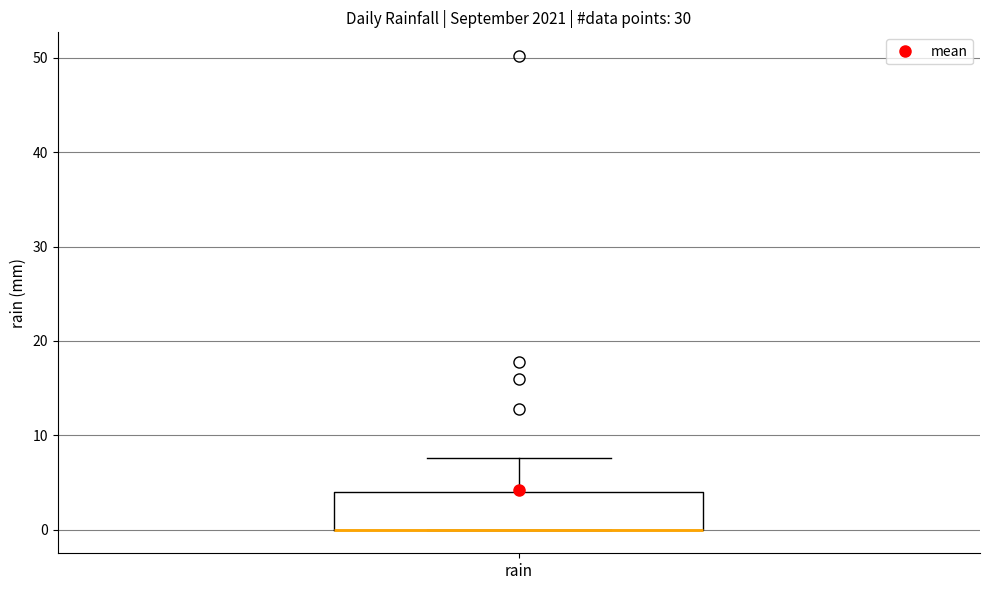

Where is the lower edge of the box for rain on the y-axis? The values are not printed on the chart, so give them approximately, as read against the axis.

0